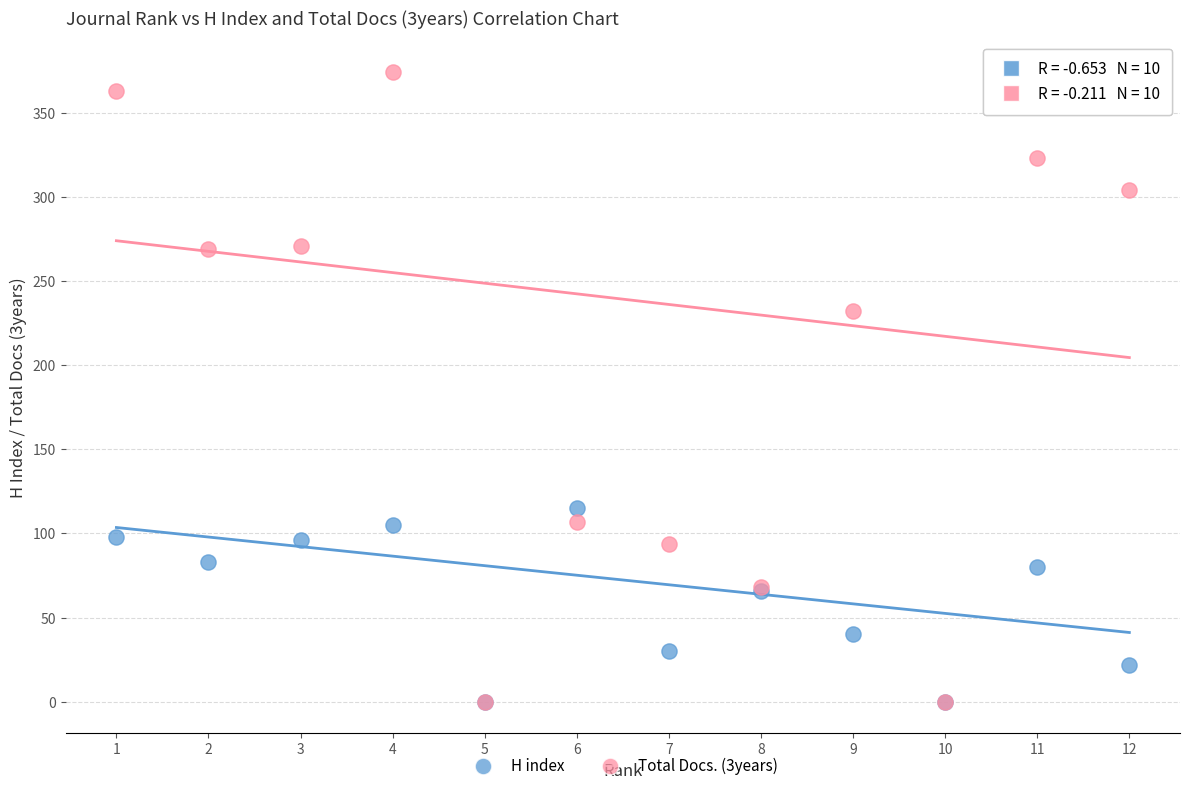

Which series contains the highest Y value?

Total Docs. (3years)